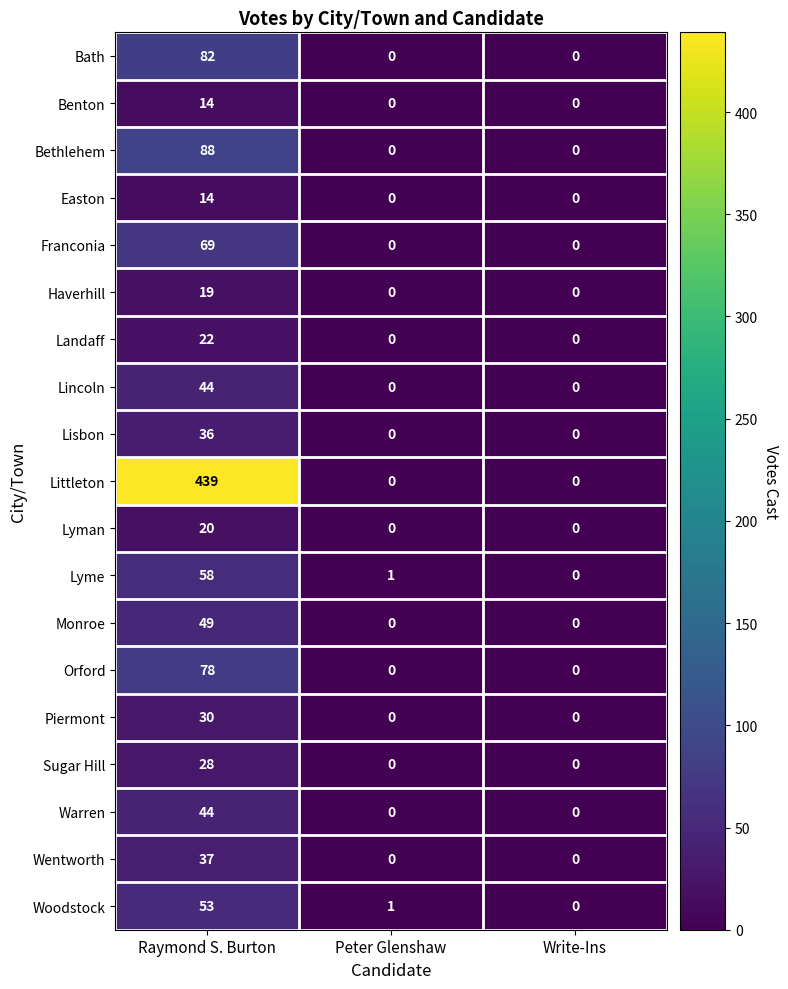

What is the approximate value of Piermont at Raymond S. Burton, to the nearest 5?

30